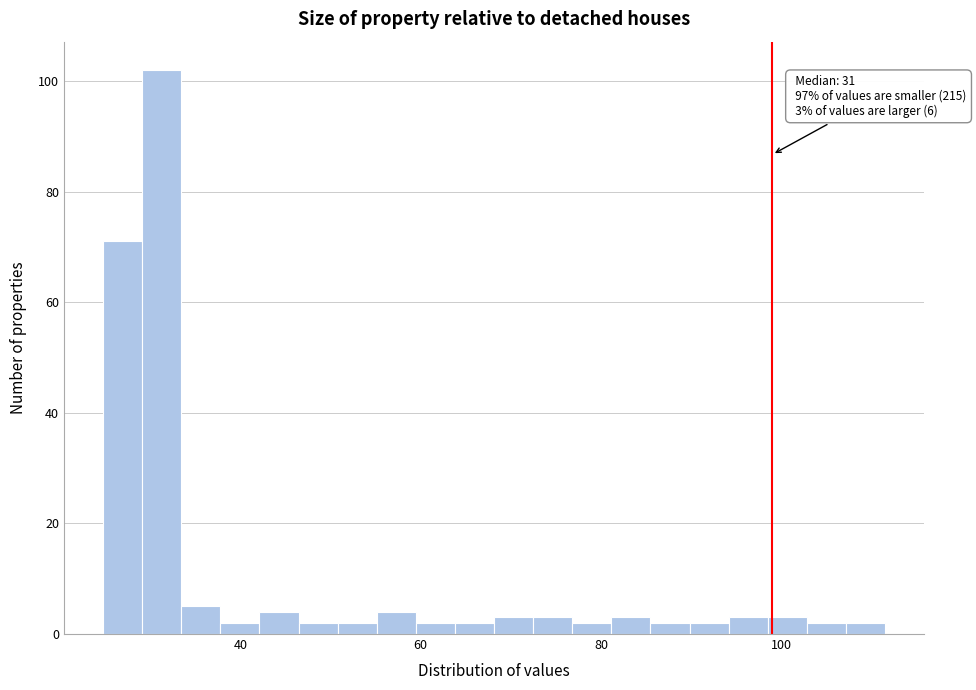

Read against the x-axis, roughly where is the centre of the tallest bar?

32